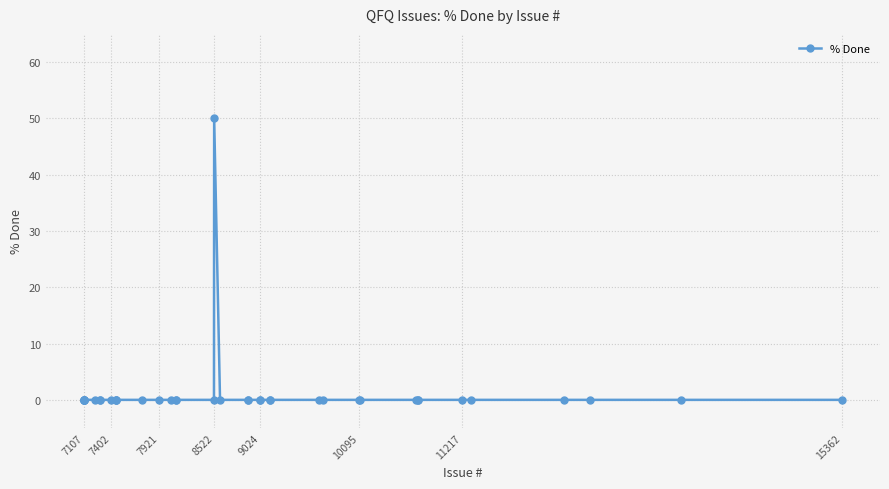

What is the difference between the maximum and minimum values?

50